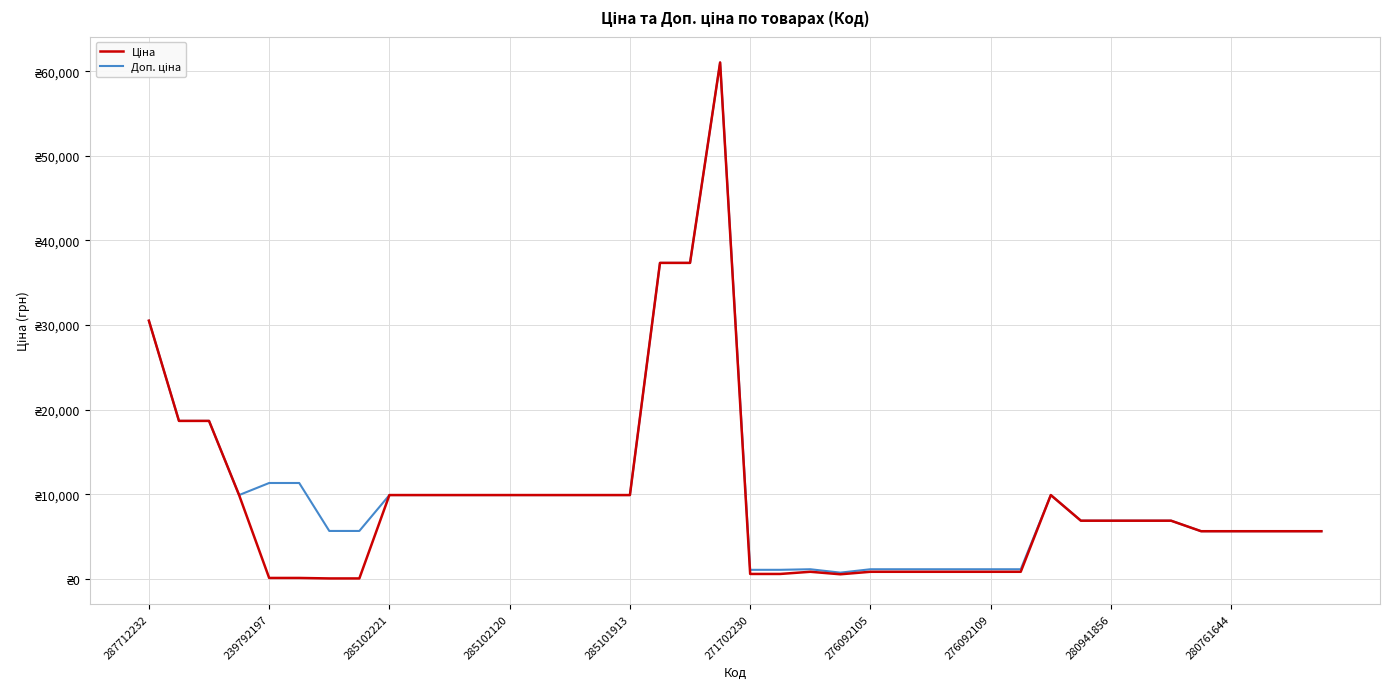

True or false: Доп. ціна and Ціна intersect in this chart.

False